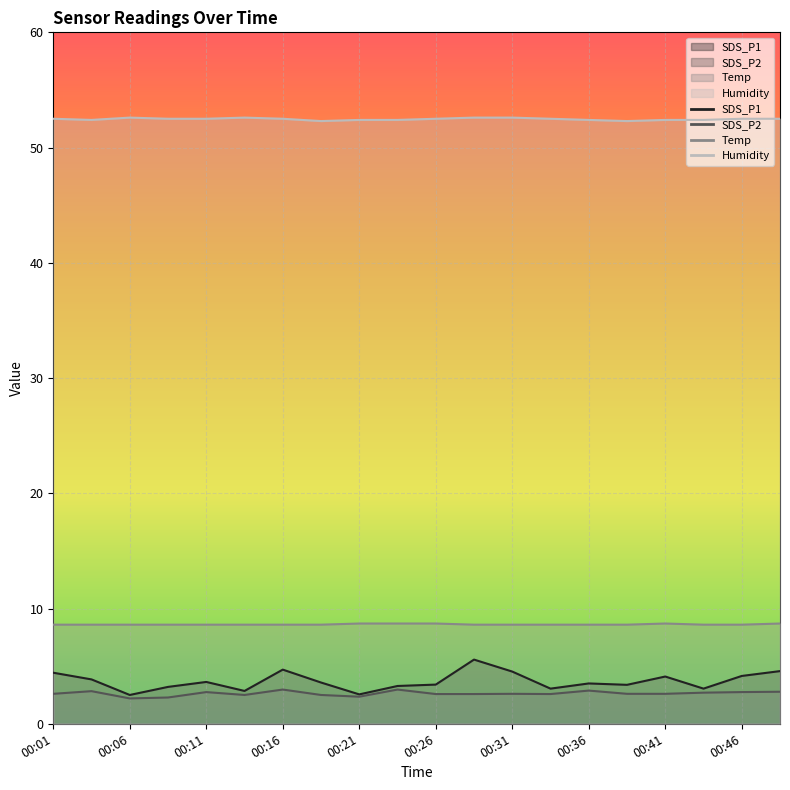

At which category does the chart reach its minimum across all series?

00:06